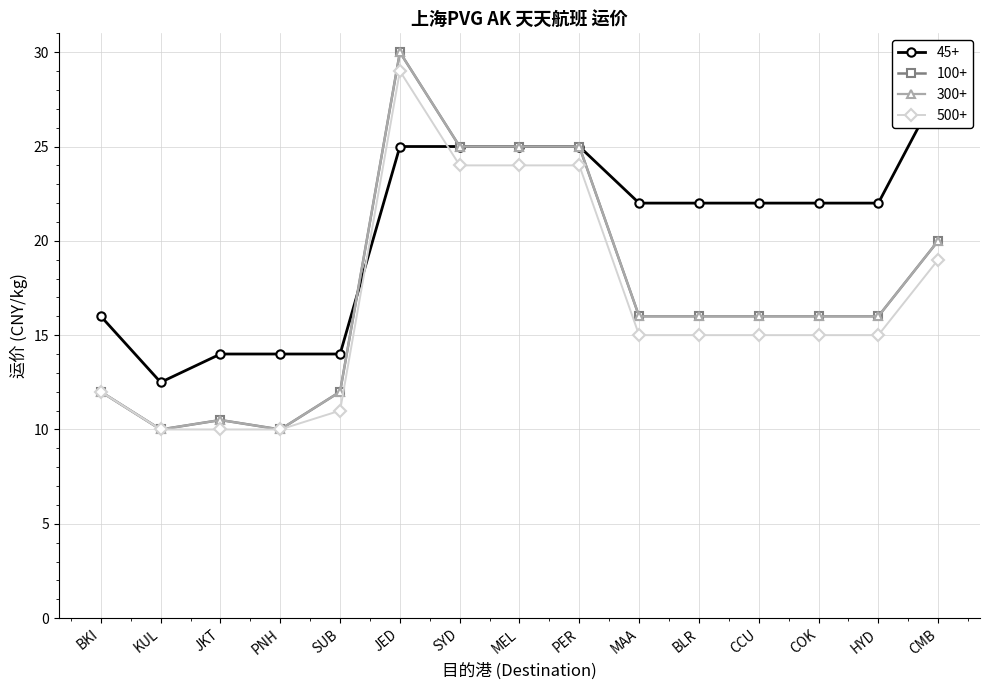

What is the difference between the 500+ values at JED and MAA?

14.0